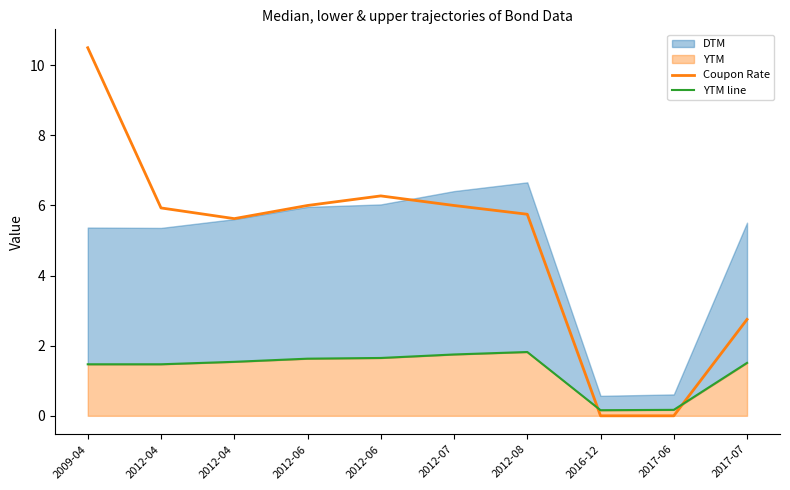

The value of YTM line at 2012-04 is 1.5. True or false?

True